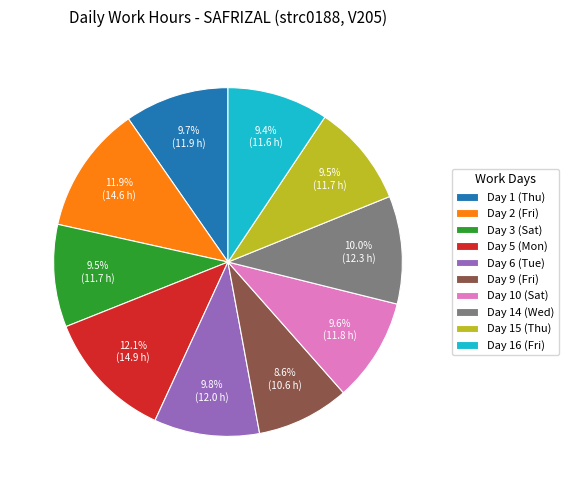

What is the total percentage of Day 6 (Tue) and Day 14 (Wed)?

19.8%